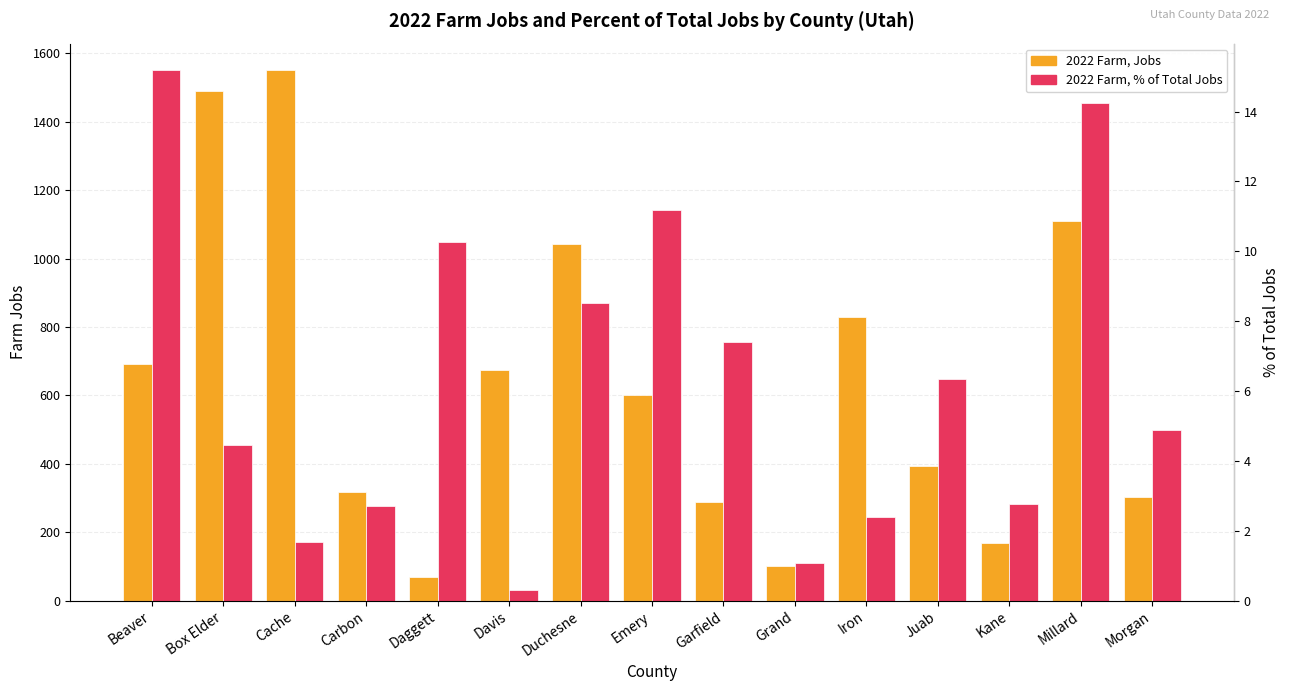

How many data points in 2022 Farm, % of Total Jobs are less than 4?

6